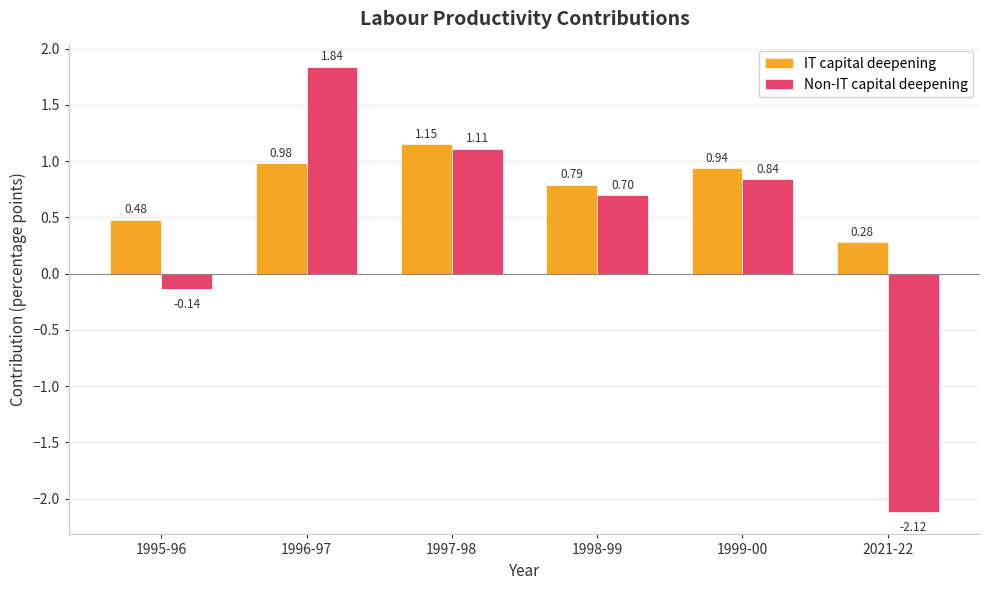

What is the label of the 4th bar from the left?

1998-99